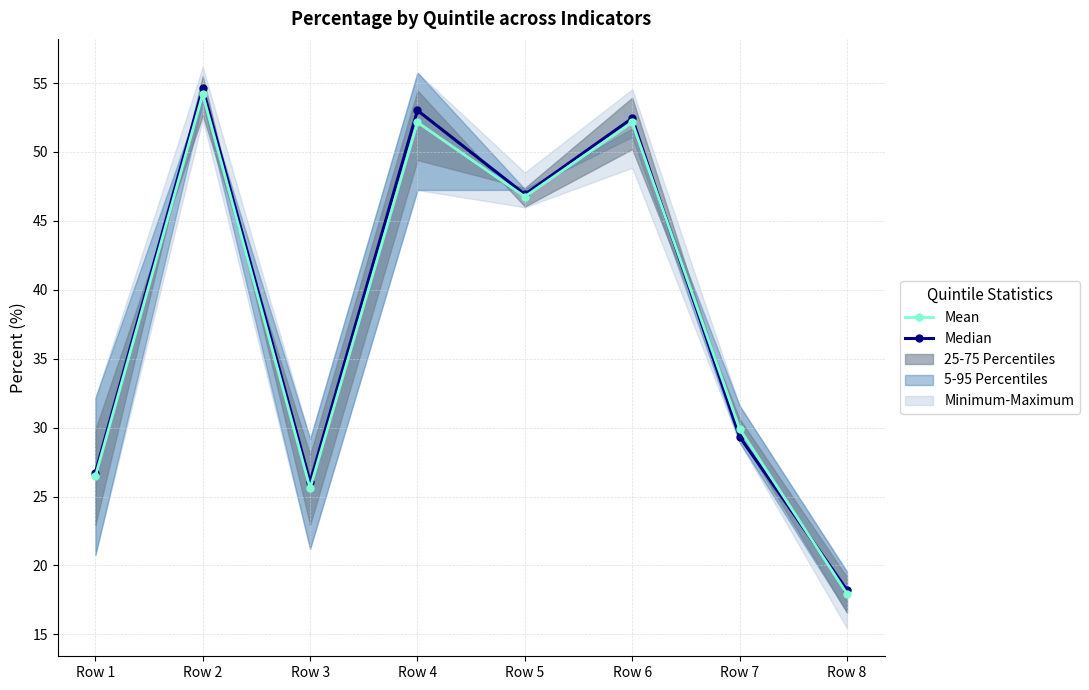

What is the value of the Median point at the 2nd from the left?

54.6